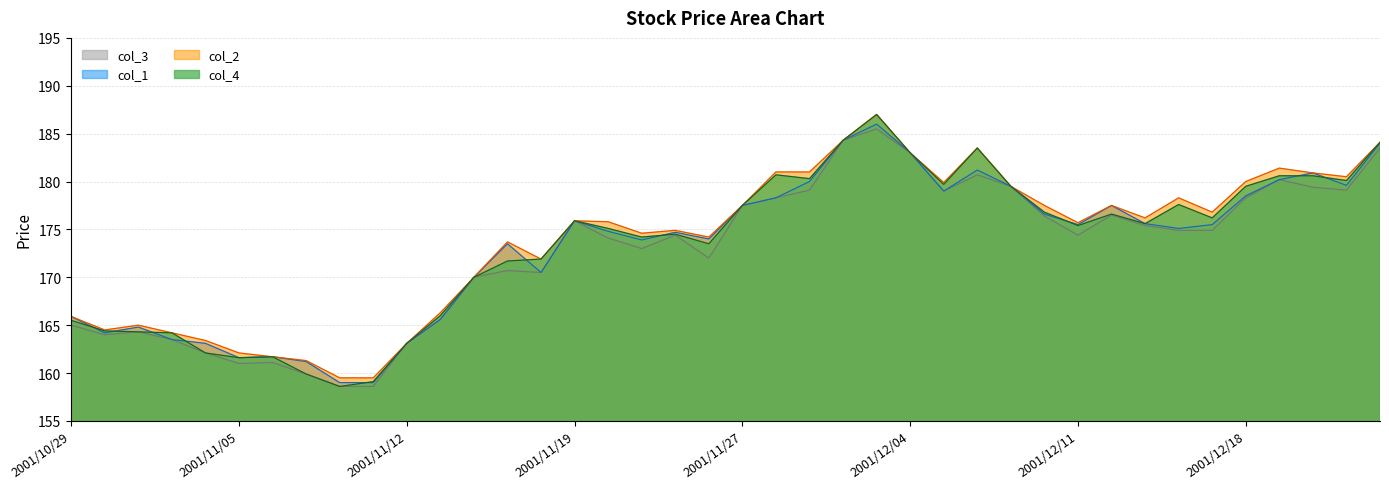

True or false: col_3 and col_4 intersect in this chart.

False